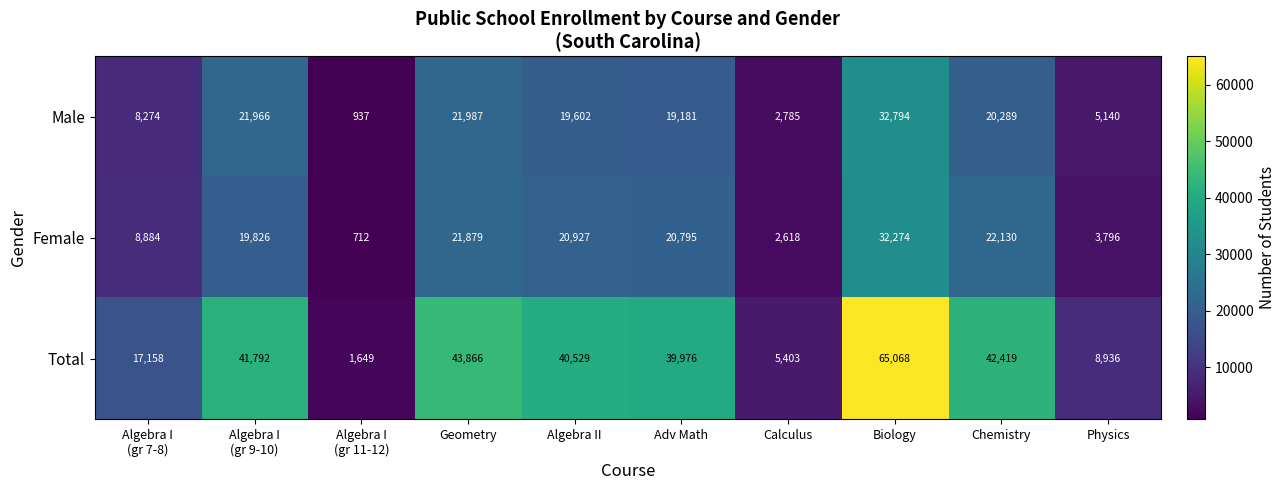

True or false: Male has a value of 19602 at Algebra II.

True